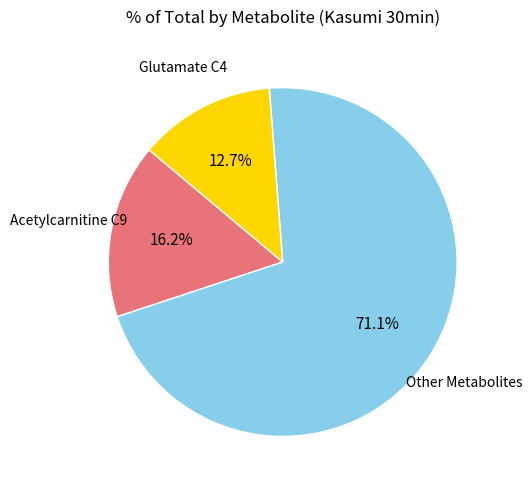

Is there any slice that represents more than half of the pie?

Yes